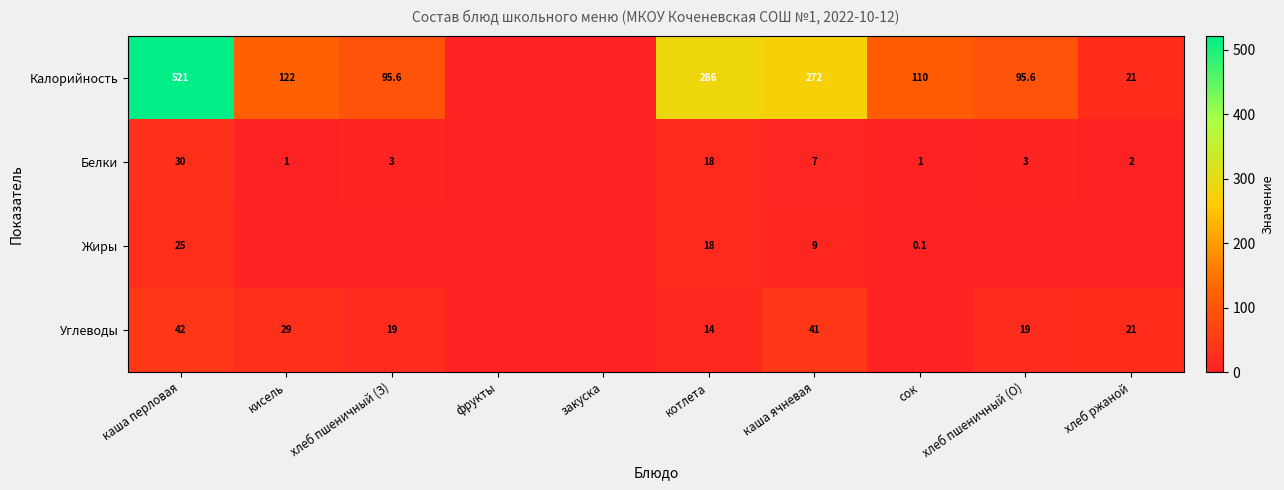

What is the sum of the Белки values at хлеб пшеничный (О) and каша ячневая?

10.0